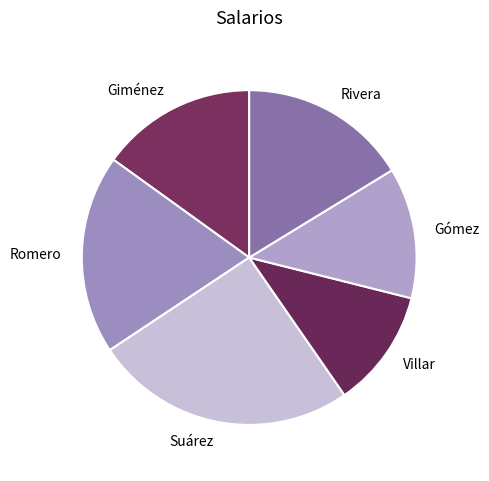

Does Gómez account for over 50% of the chart?

No